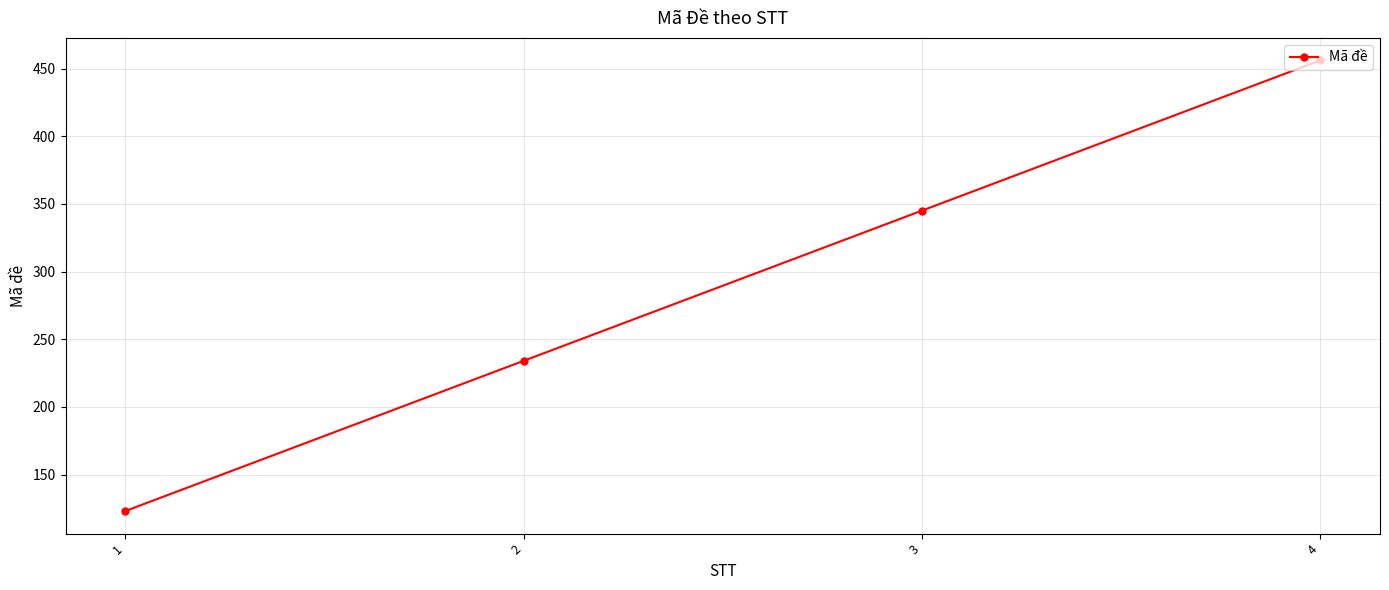

What is the sum of the values at 4 and 2?

690